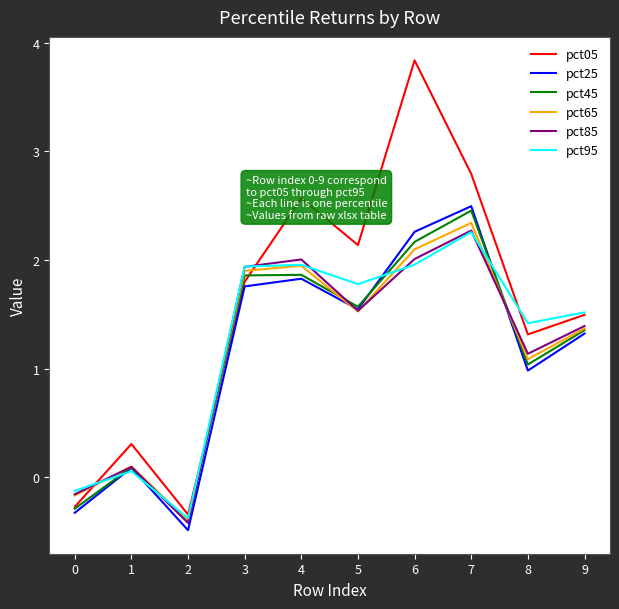

How many values in the pct85 series exceed 1?

7